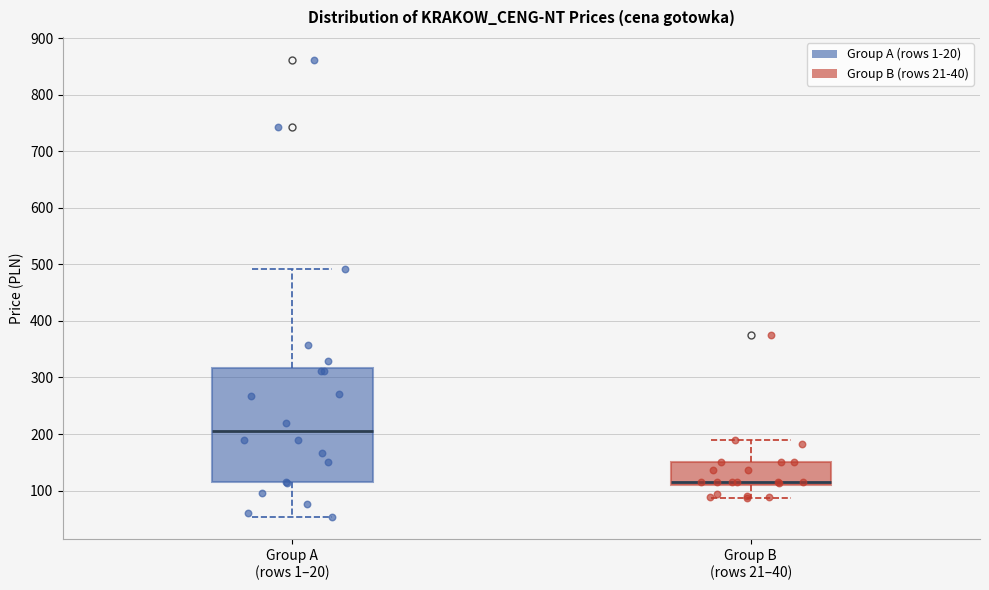

Reading left to right, read every box against the y-axis: the position of its median line, the range the box covers, and the ends of its whiskers. The values are not printed on the chart, so give them approximately, as read against the axis.

Group A (rows 1–20): median 200, box 120 to 320, whiskers 50 to 490
Group B (rows 21–40): median 120, box 110 to 150, whiskers 90 to 190